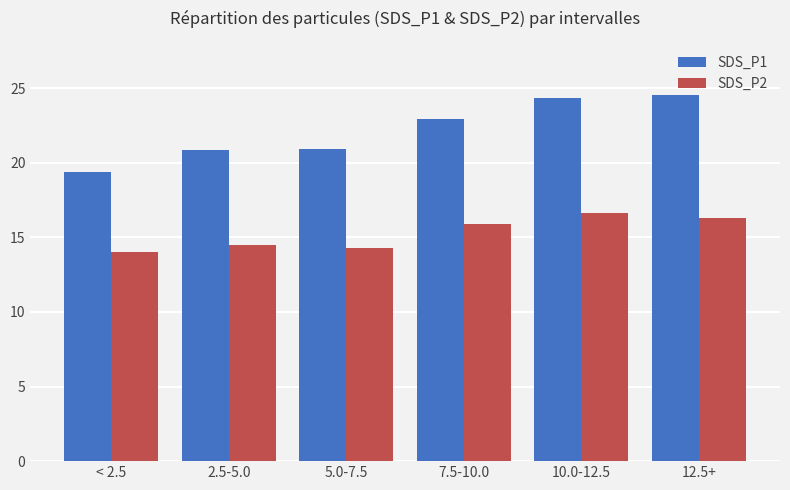

The value of SDS_P2 at < 2.5 is 14.1. True or false?

True